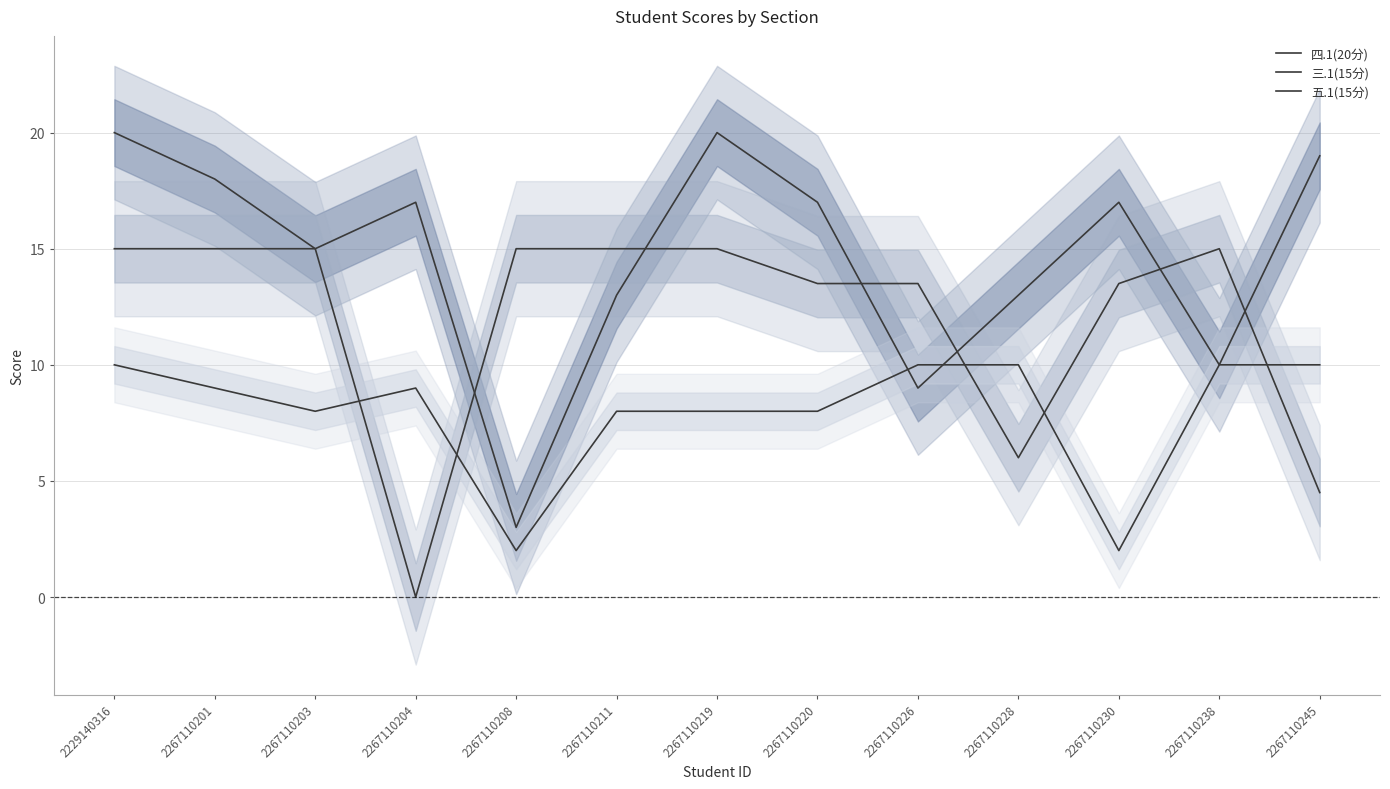

Reading right to left, list all the values displayed in this chart.

四.1(20分): 2267110245=19.0	2267110238=10.0	2267110230=17.0	2267110228=13.0	2267110226=9.0	2267110220=17.0	2267110219=20.0	2267110211=13.0	2267110208=3.0	2267110204=17.0	2267110203=15.0	2267110201=18.0	2229140316=20.0
三.1(15分): 2267110245=4.5	2267110238=15.0	2267110230=13.5	2267110228=6.0	2267110226=13.5	2267110220=13.5	2267110219=15.0	2267110211=15.0	2267110208=15.0	2267110204=0.0	2267110203=15.0	2267110201=15.0	2229140316=15.0
五.1(15分): 2267110245=10.0	2267110238=10.0	2267110230=2.0	2267110228=10.0	2267110226=10.0	2267110220=8.0	2267110219=8.0	2267110211=8.0	2267110208=2.0	2267110204=9.0	2267110203=8.0	2267110201=9.0	2229140316=10.0